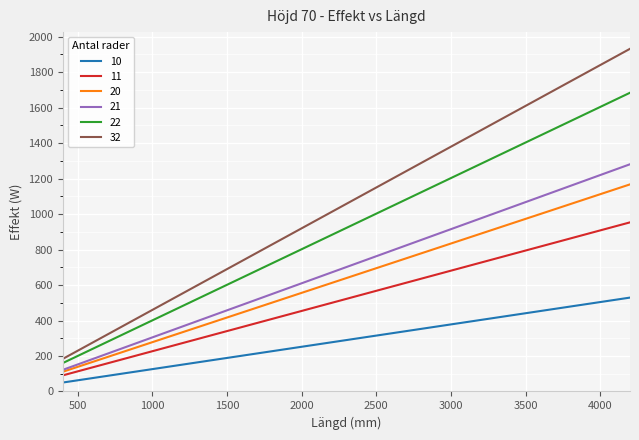

Rank the series by their maximum value, from highest to lowest.

32, 22, 21, 20, 11, 10